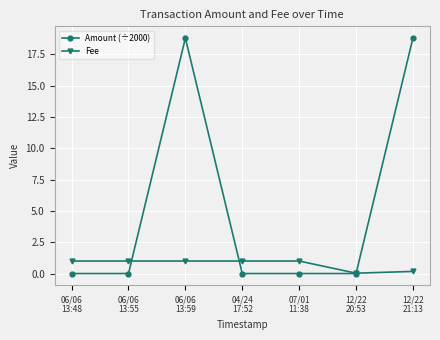

Which series has the largest range (max minus min)?

Amount (÷2000)